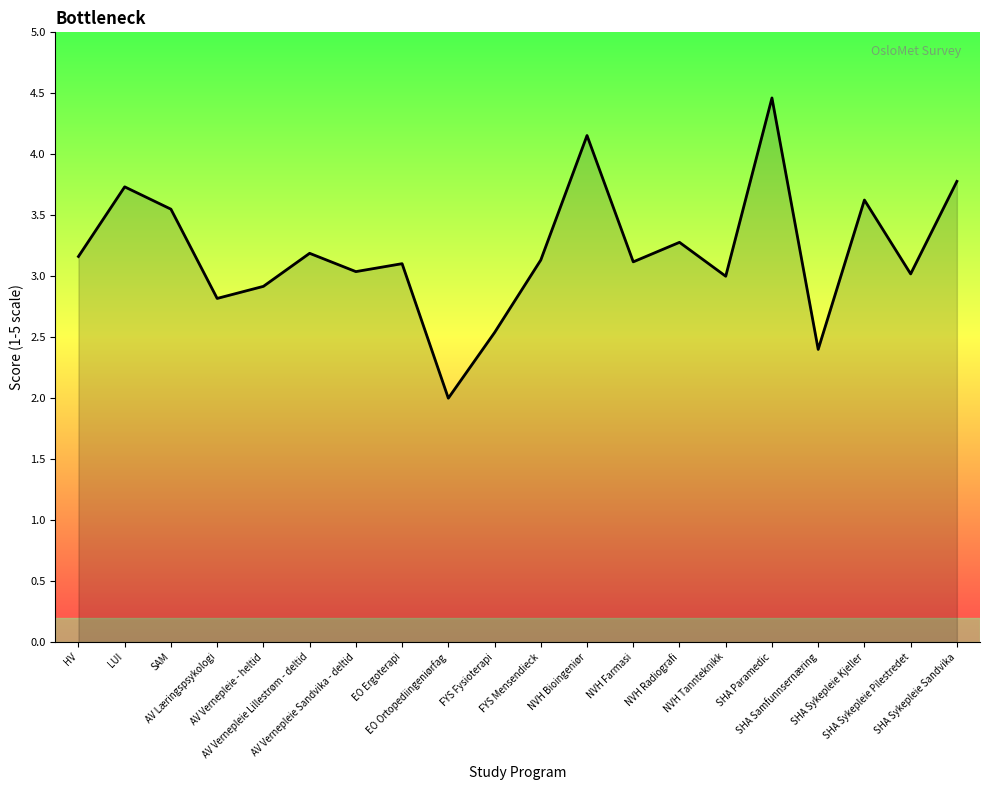

What is the sum of all values?

64.0